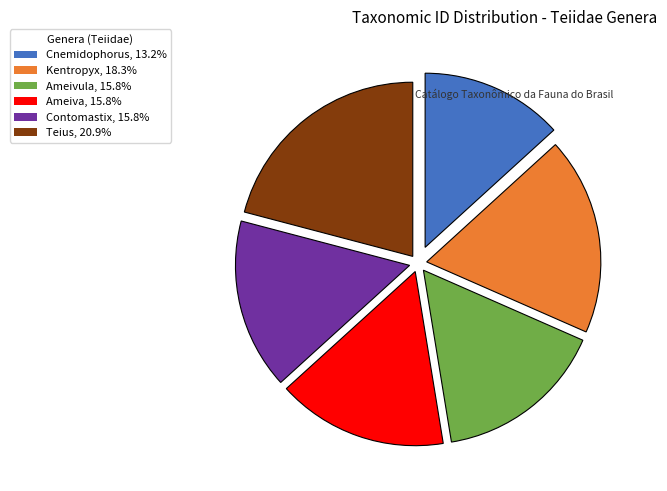

Does any single category account for the majority?

No